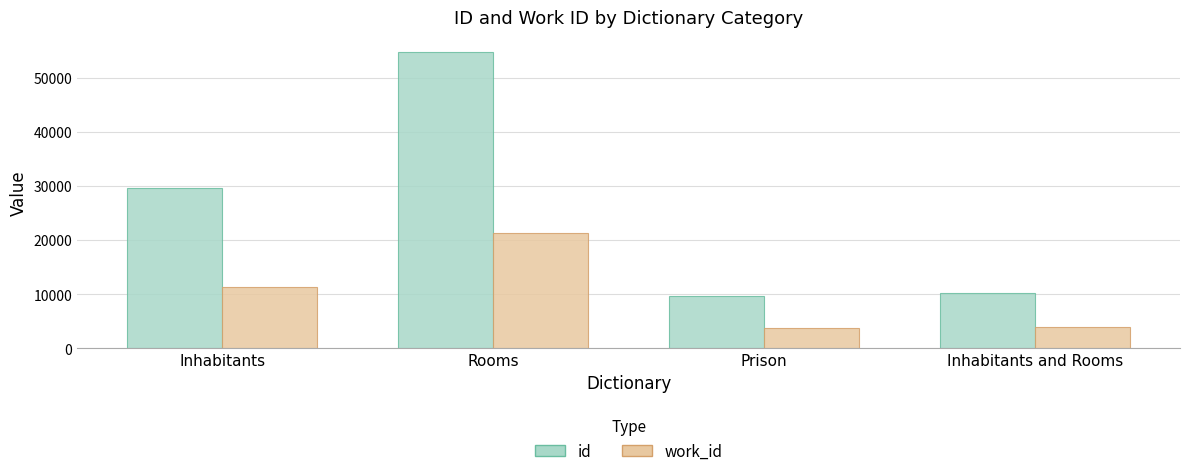

What is the approximate value of id at Rooms, to the nearest 100?

54700